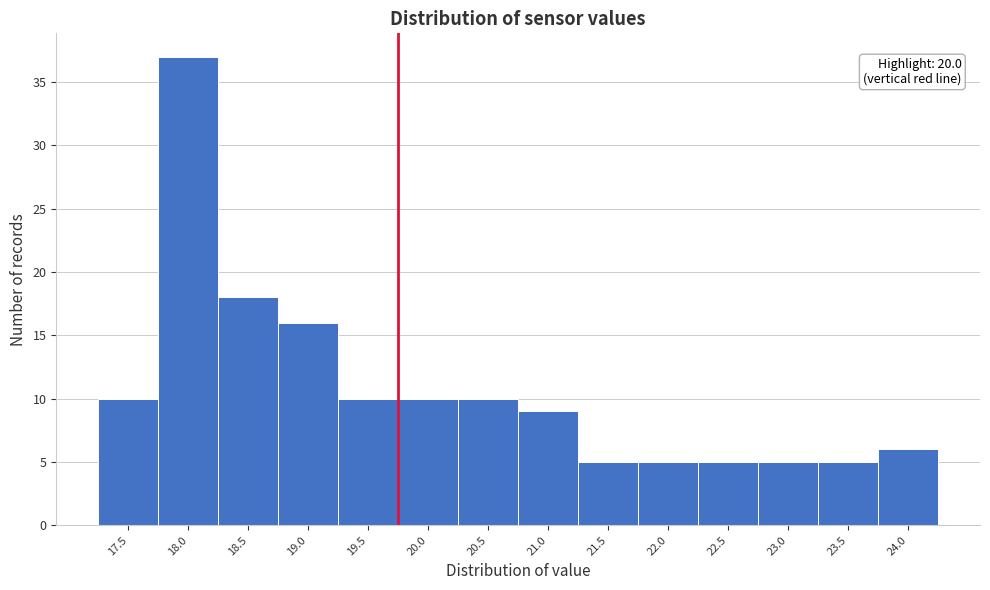

Reading left to right, extract all data points from this chart.

17.5=10	18.0=37	18.5=18	19.0=16	19.5=10	20.0=10	20.5=10	21.0=9	21.5=5	22.0=5	22.5=5	23.0=5	23.5=5	24.0=6